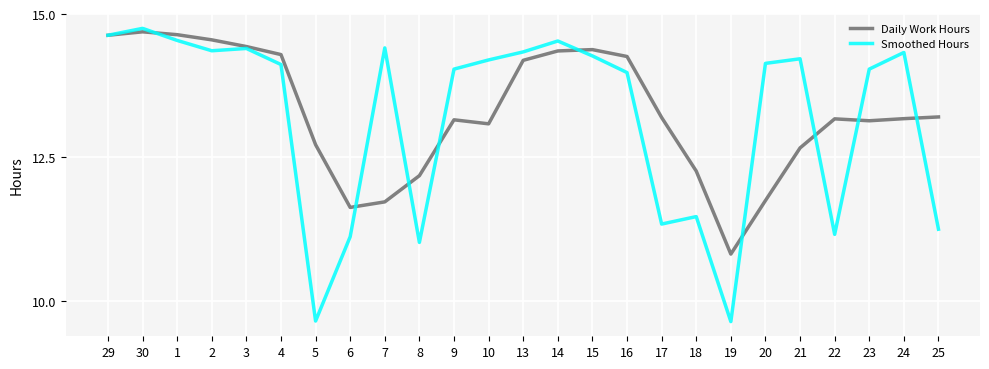

What position from the left is 19?

19